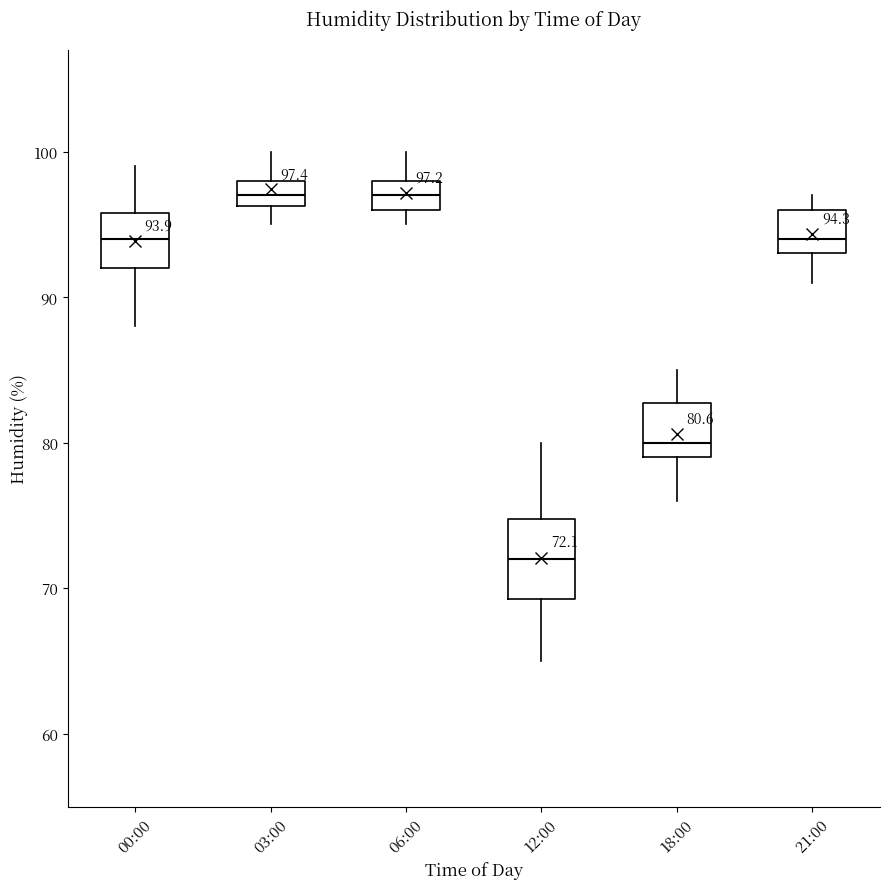

Which box has the lowest median line?

12:00